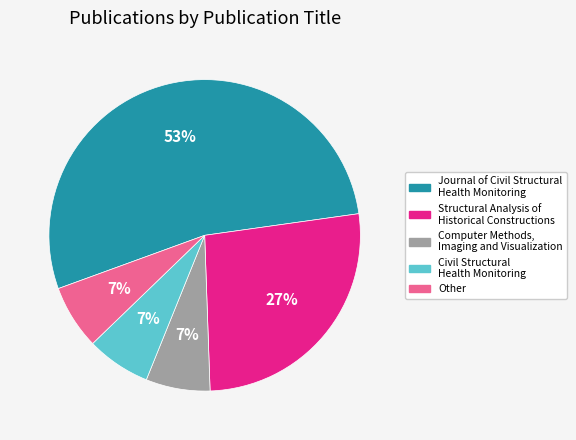

Is it true that Structural Analysis of Historical Constructions is 32% of the pie?

False